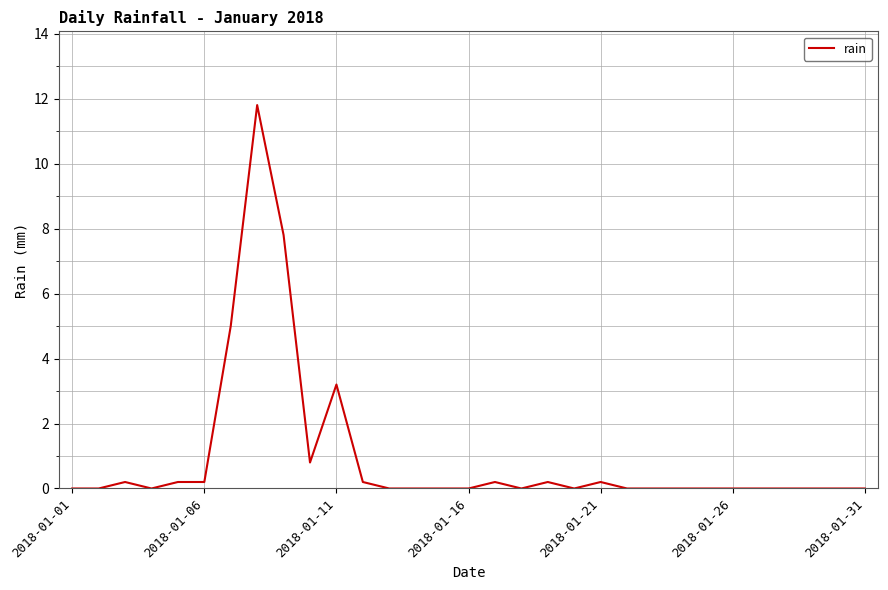

What is the difference between the second highest and minimum values?

7.8